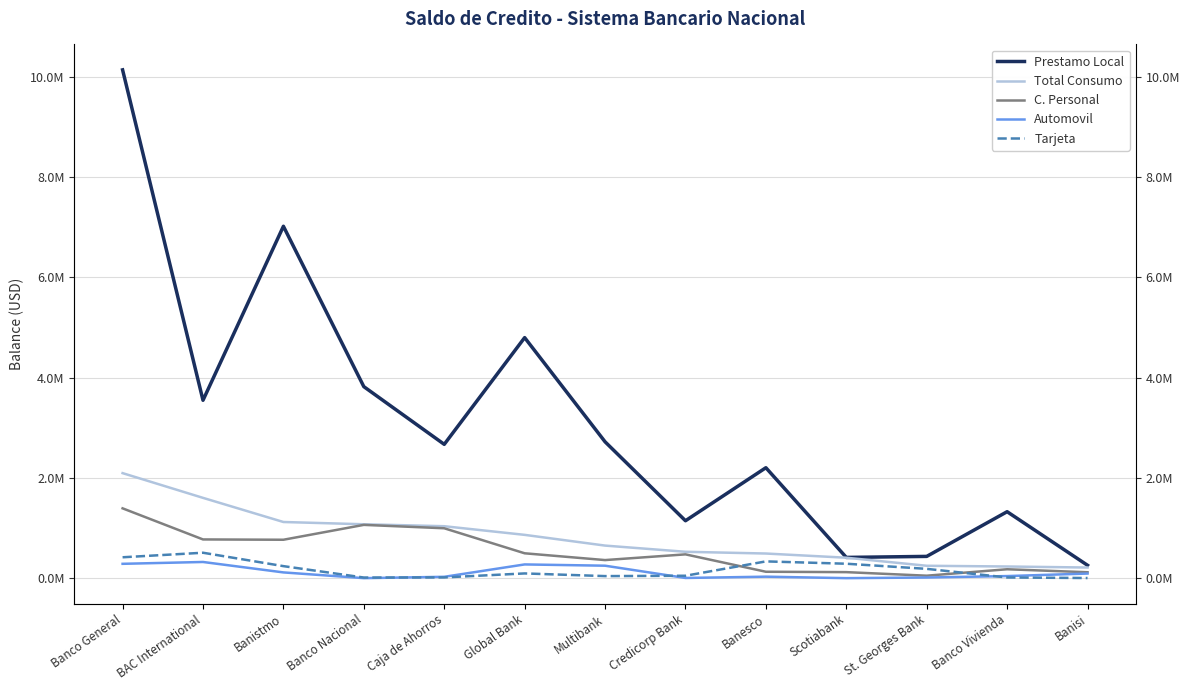

Which series has the largest total across all categories?

Prestamo Local